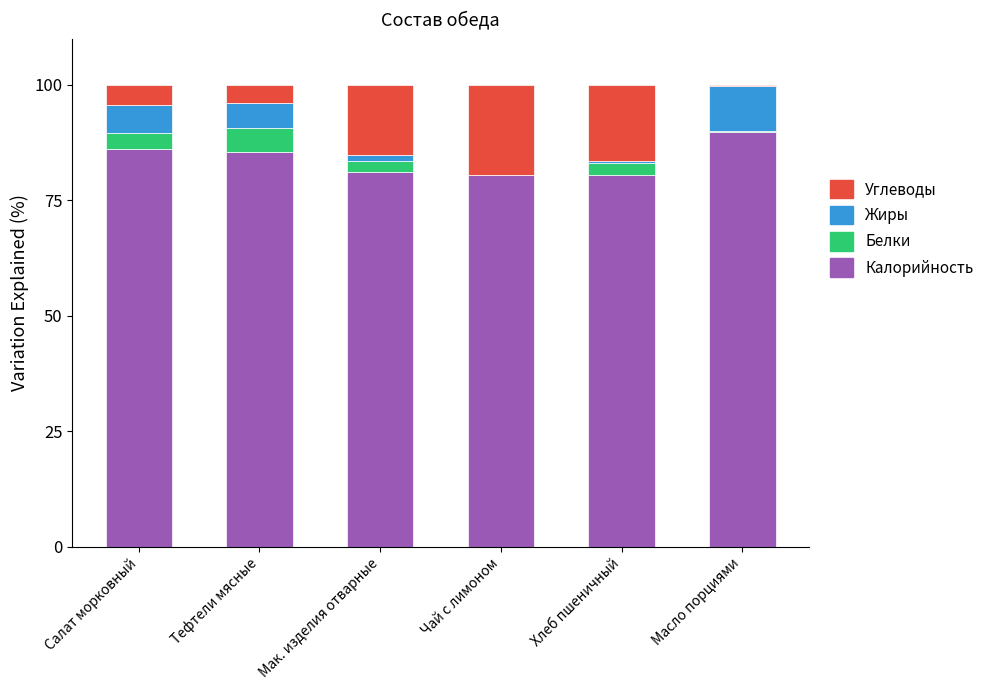

How many distinct data groups are displayed?

4